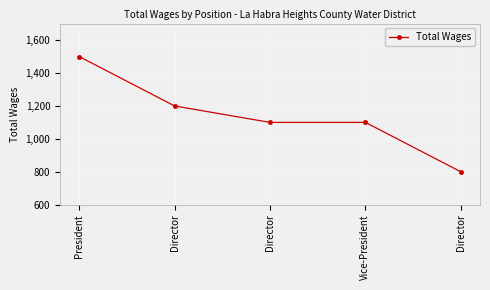

Between Director and Director, which is larger?

Director